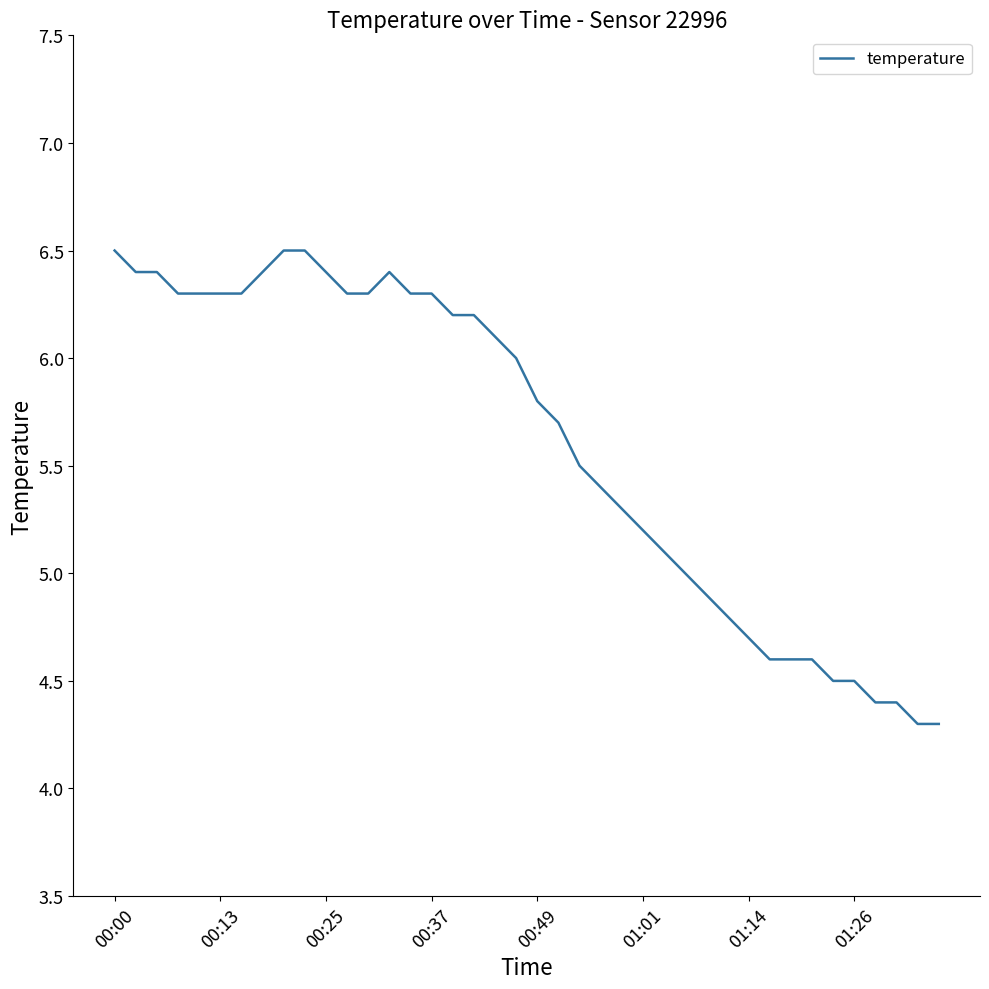

What is the maximum value shown in the chart?

6.5